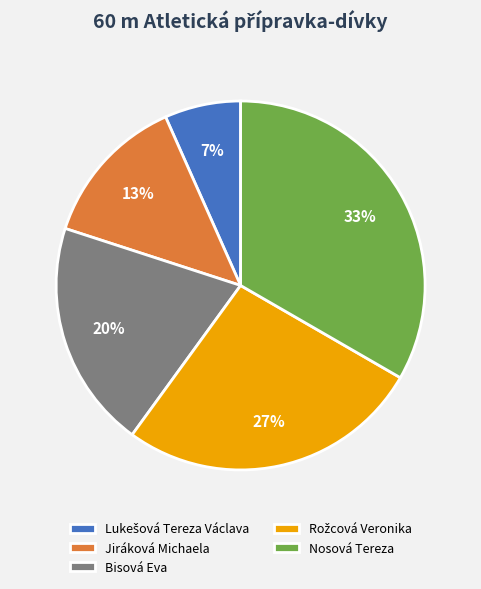

To the nearest percent, what portion does Nosová Tereza represent?

33%